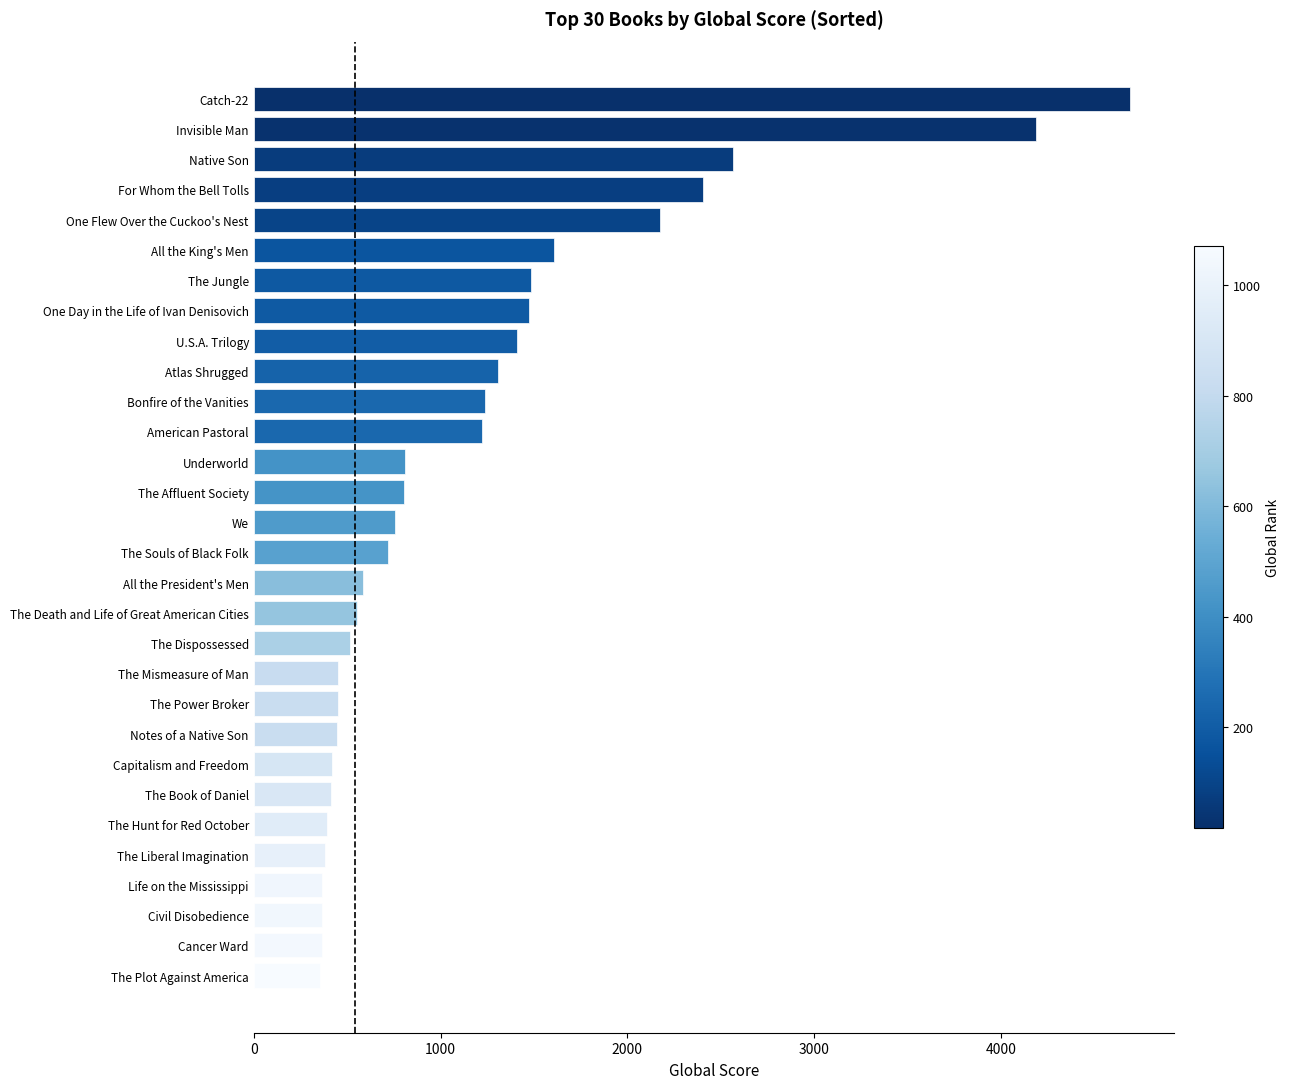

What is the average value?

1164